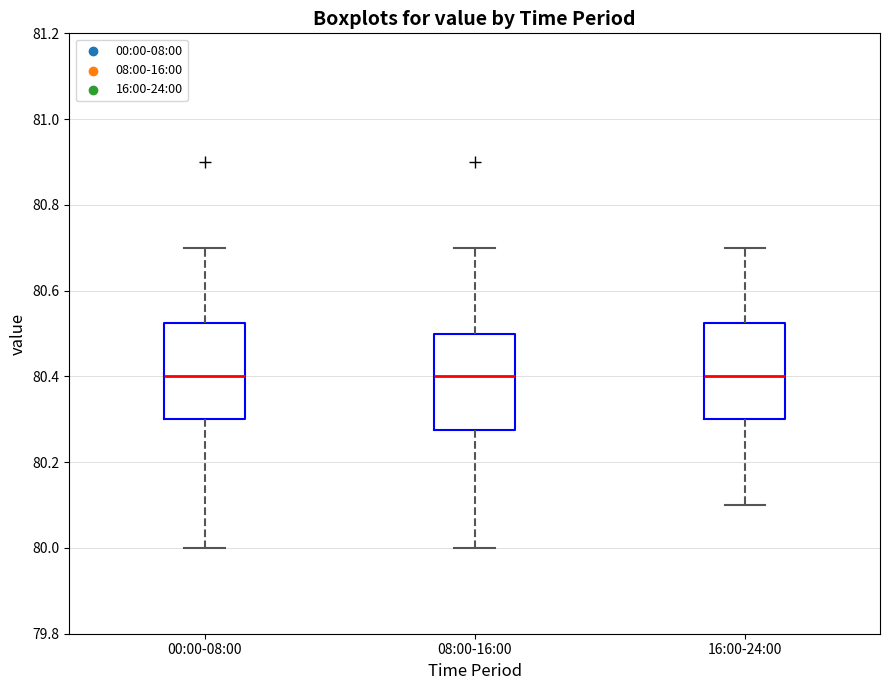

Reading left to right, read every box against the y-axis: the position of its median line, the range the box covers, and the ends of its whiskers. The values are not printed on the chart, so give them approximately, as read against the axis.

00:00-08:00: median 80.40, box 80.30 to 80.52, whiskers 80.00 to 80.70
08:00-16:00: median 80.40, box 80.28 to 80.50, whiskers 80.00 to 80.70
16:00-24:00: median 80.40, box 80.30 to 80.52, whiskers 80.10 to 80.70